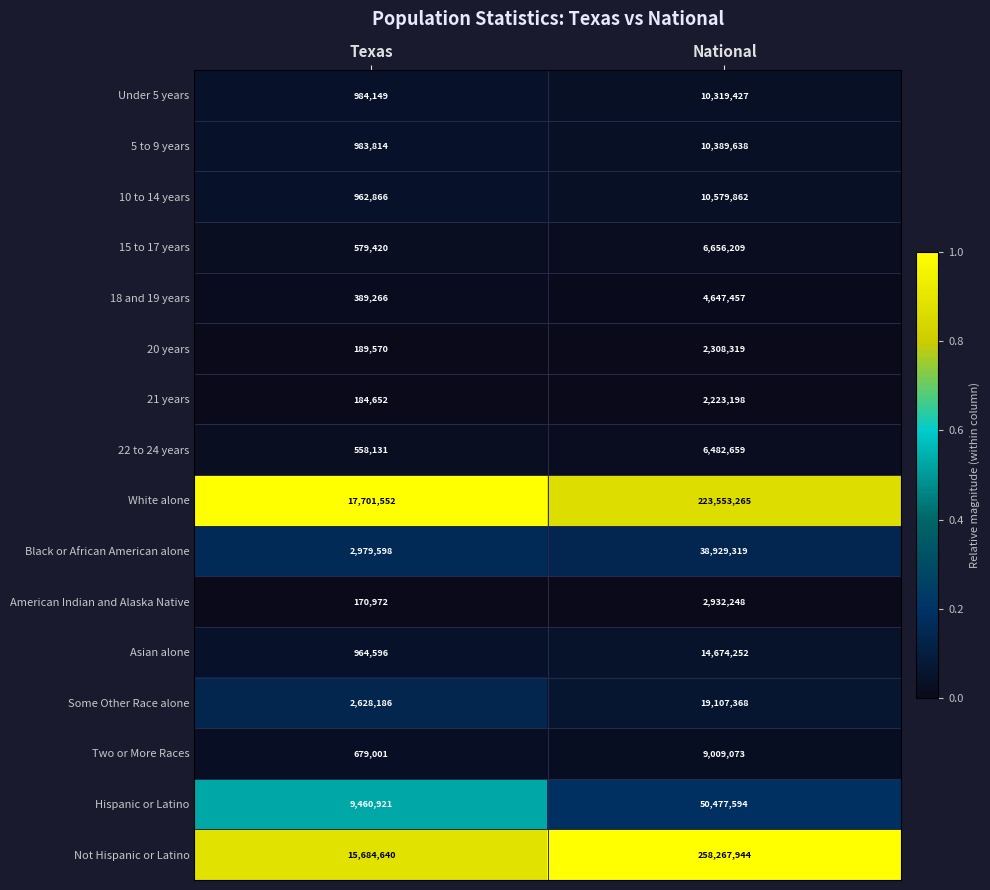

True or false: 21 years has a value of 184652 at Texas.

True